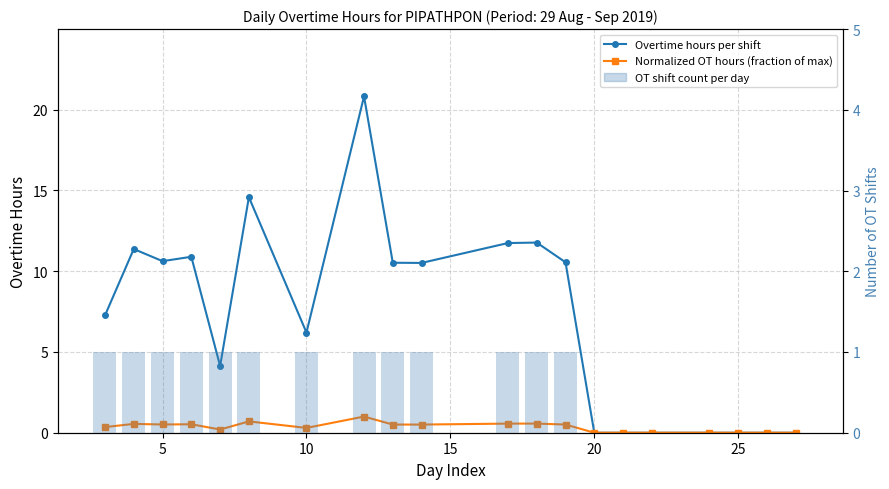

Reading left to right, what are all the values shown in this chart?

Overtime hours per shift: 7.3	11.4	10.6	10.9	4.1	14.6	6.2	20.8	10.5	10.5	11.7	11.8	10.6	0.0	0.0	0.0	0.0	0.0	0.0	0.0
Normalized OT hours (fraction of max): 0.3	0.5	0.5	0.5	0.2	0.7	0.3	1.0	0.5	0.5	0.6	0.6	0.5	0.0	0.0	0.0	0.0	0.0	0.0	0.0
OT shift count per day: 1.0	1.0	1.0	1.0	1.0	1.0	1.0	1.0	1.0	1.0	1.0	1.0	1.0	0.0	0.0	0.0	0.0	0.0	0.0	0.0